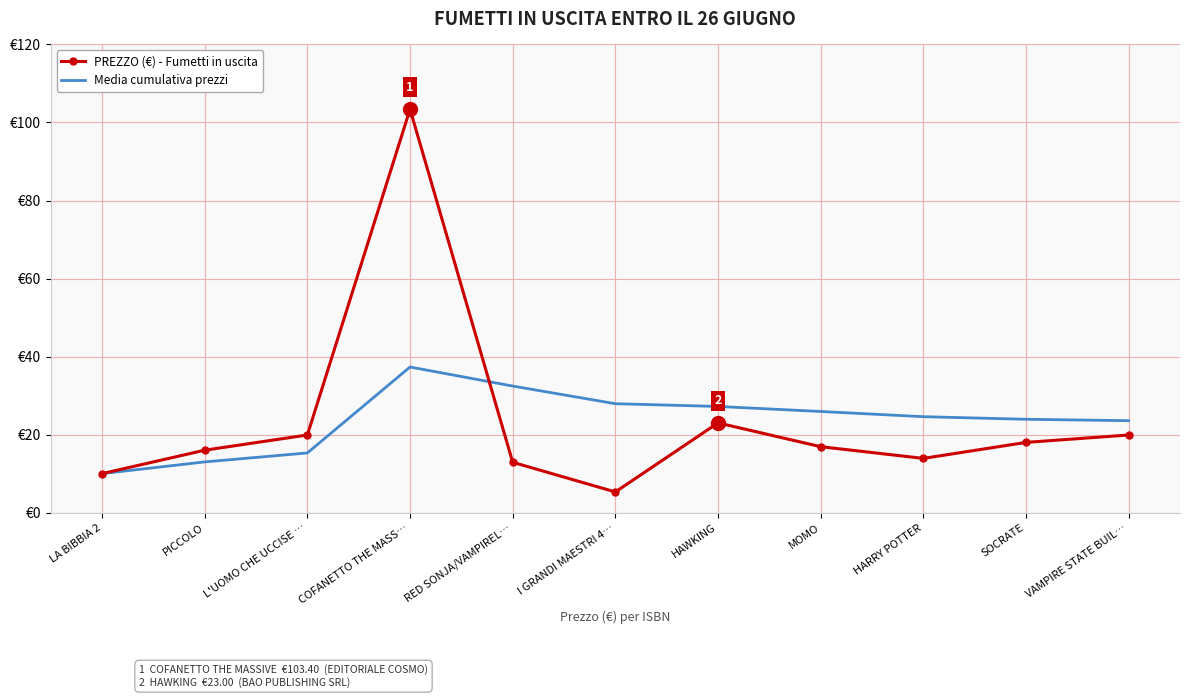

Reading left to right, list all the values displayed in this chart.

PREZZO (€) - Fumetti in uscita: LA BIBBIA 2=10.0	PICCOLO=16.0	L'UOMO CHE UCCISE …=19.9	COFANETTO THE MASS…=103.4	RED SONJA/VAMPIREL…=12.9	I GRANDI MAESTRI 4…=5.3	HAWKING=23.0	MOMO=16.9	HARRY POTTER=13.9	SOCRATE=18.0	VAMPIRE STATE BUIL…=19.9
Media cumulativa prezzi: LA BIBBIA 2=10.0	PICCOLO=13.0	L'UOMO CHE UCCISE …=15.3	COFANETTO THE MASS…=37.3	RED SONJA/VAMPIREL…=32.4	I GRANDI MAESTRI 4…=27.9	HAWKING=27.2	MOMO=25.9	HARRY POTTER=24.6	SOCRATE=23.9	VAMPIRE STATE BUIL…=23.6